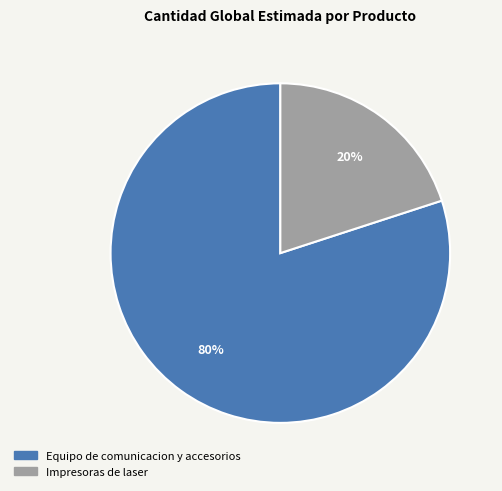

The Impresoras de laser slice represents 14% of the pie. True or false?

False